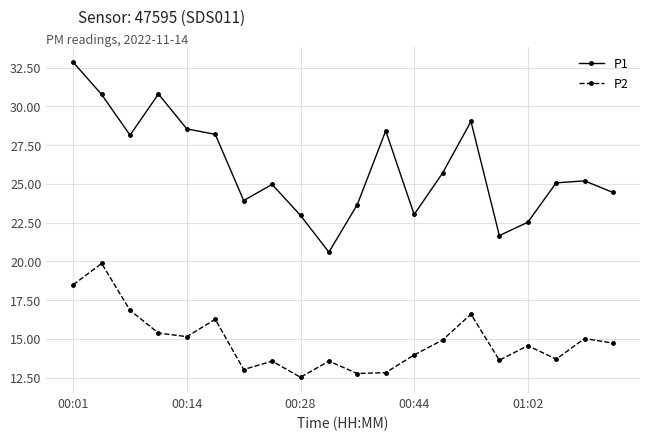

True or false: P2 and P1 intersect in this chart.

False